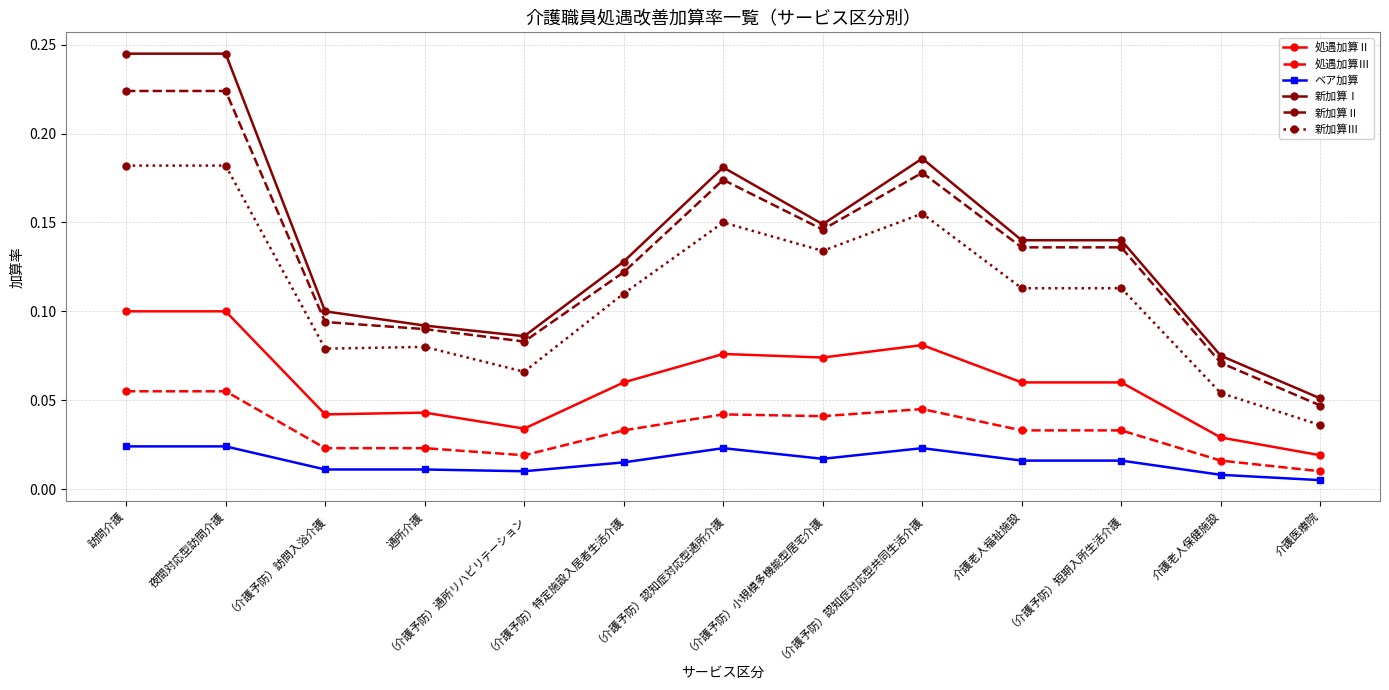

True or false: 処遇加算Ⅱ and 処遇加算Ⅲ cross at least once.

False